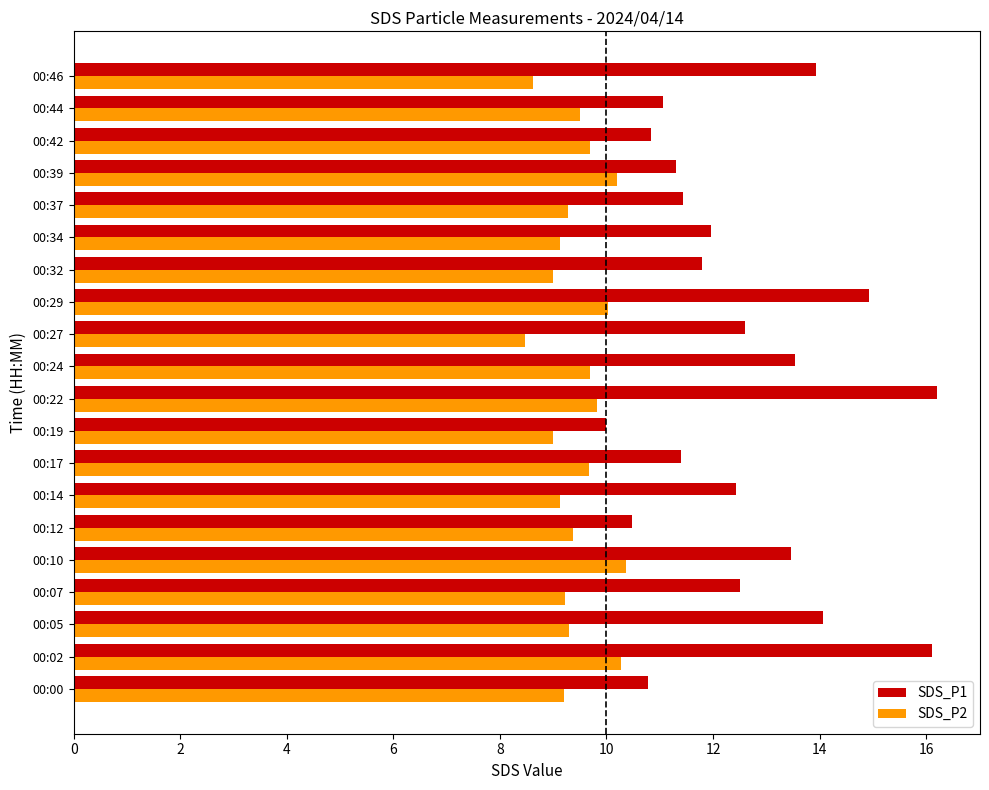

List the series in order of their overall mean, lowest first.

SDS_P2, SDS_P1